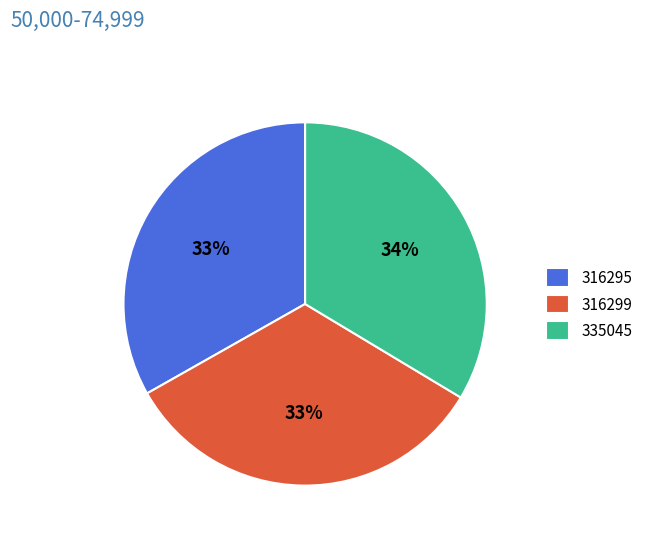

The 316299 slice represents 33% of the pie. True or false?

True